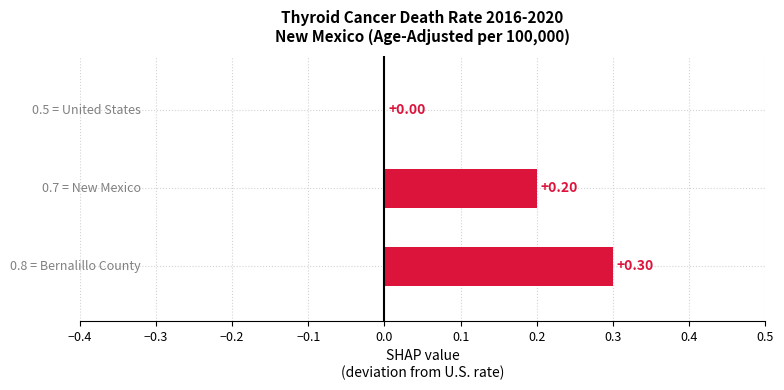

How many values are above zero?

2